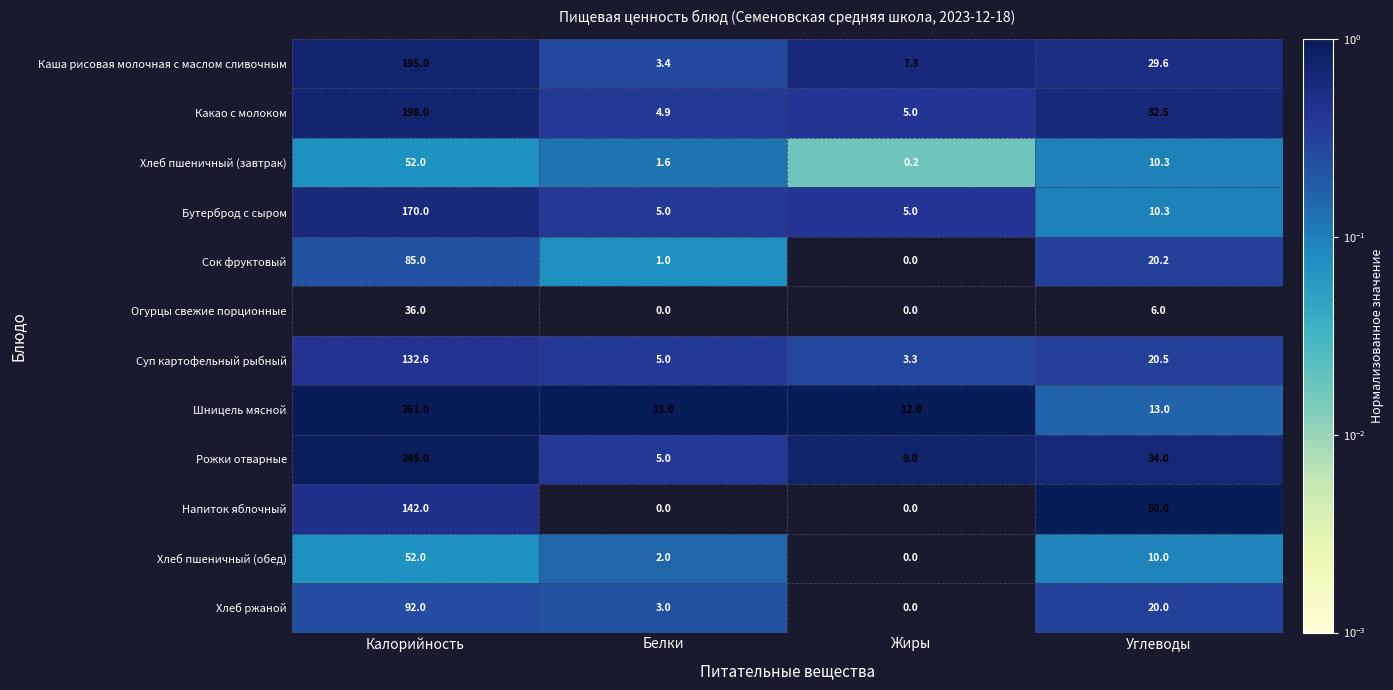

True or false: Рожки отварные has a value of 9.0 at Жиры.

True